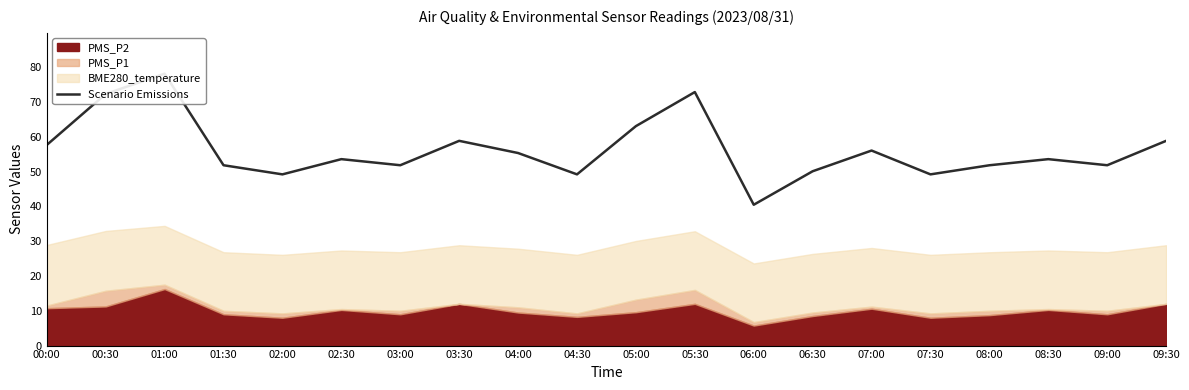

At which label is the value closest to 59?

03:30